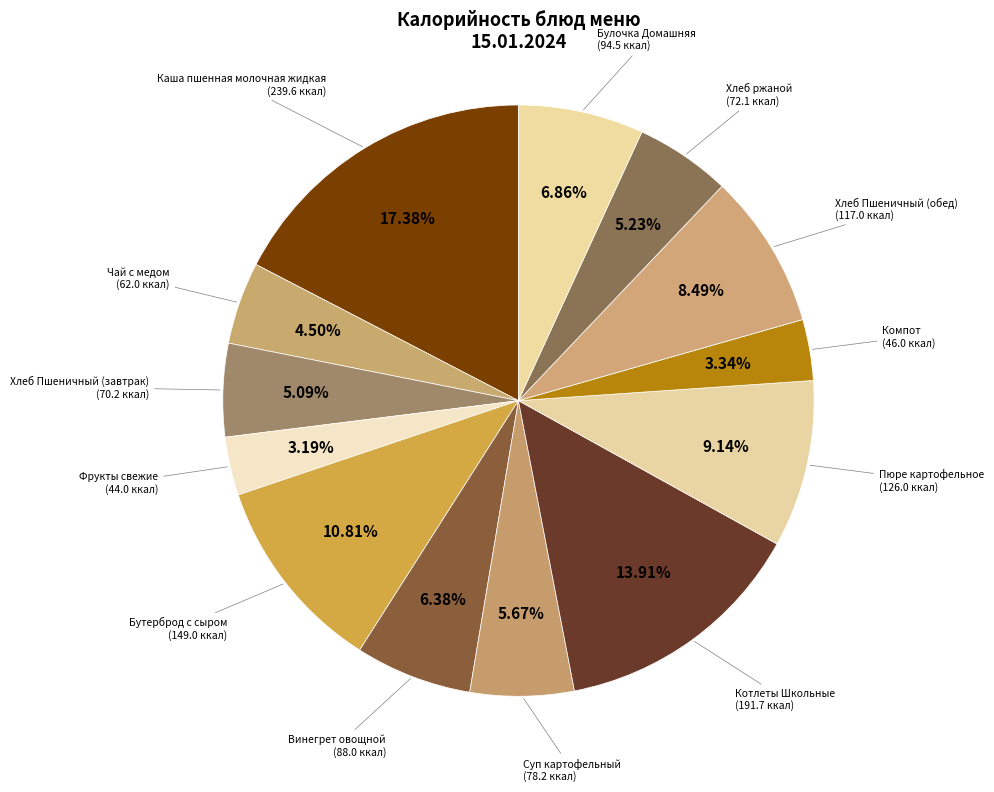

To the nearest percent, what is the combined percentage of Хлеб Пшеничный (завтрак) and Бутерброд с сыром?

16%